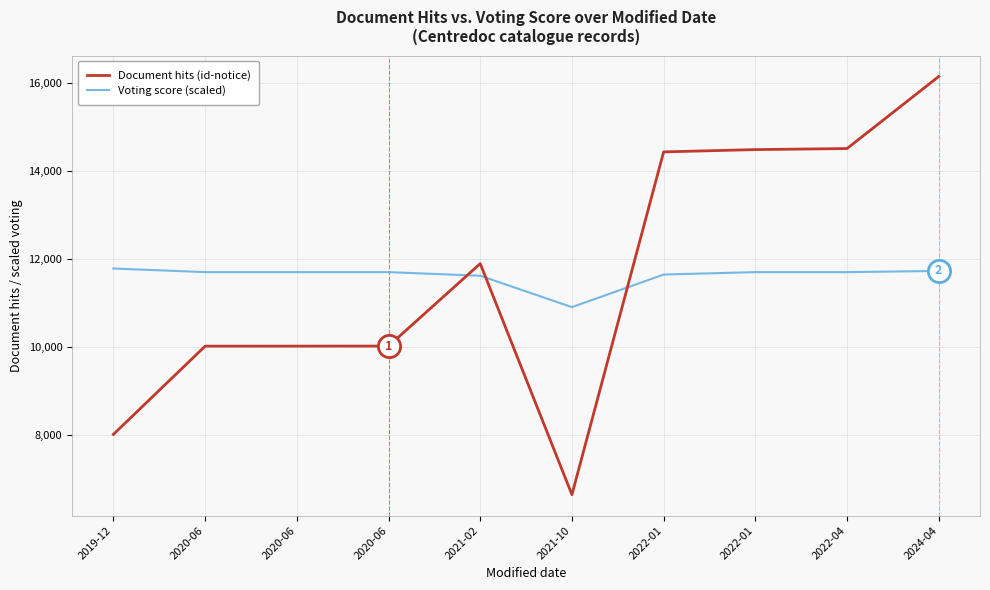

How many categories are shown in the chart?

10